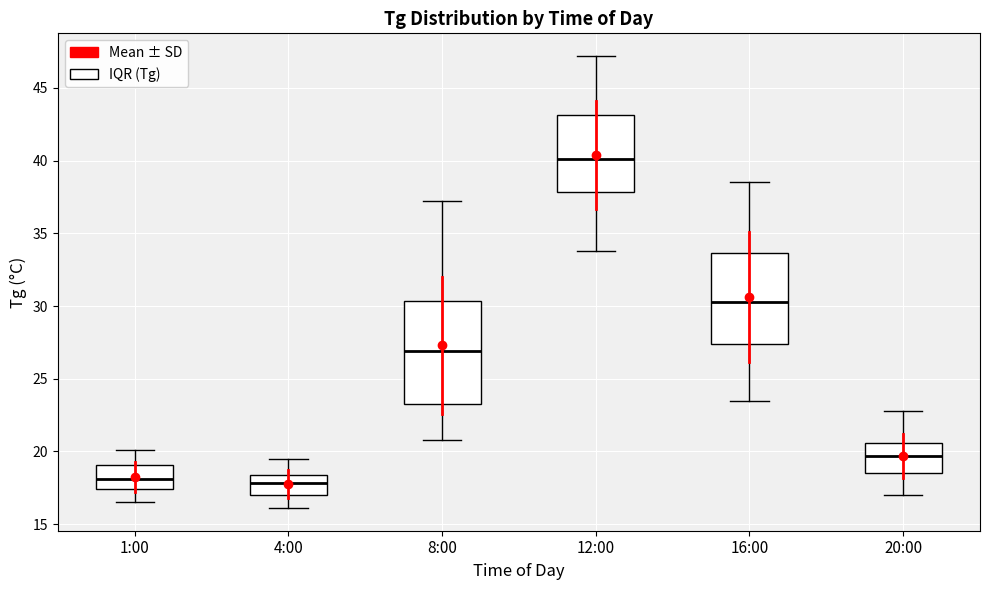

Where does the median line of the box for 16:00 sit on the y-axis? The values are not printed on the chart, so give them approximately, as read against the axis.

30.5